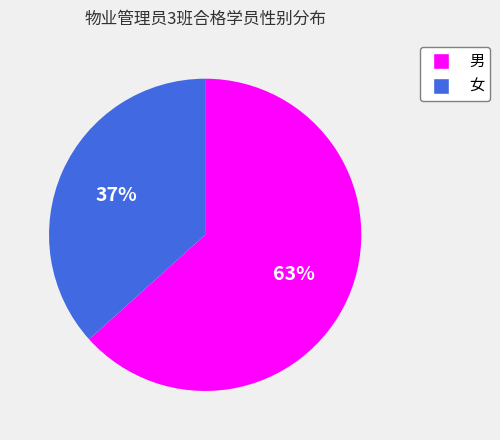

What percentage is the 男 slice, to the nearest percent?

63%